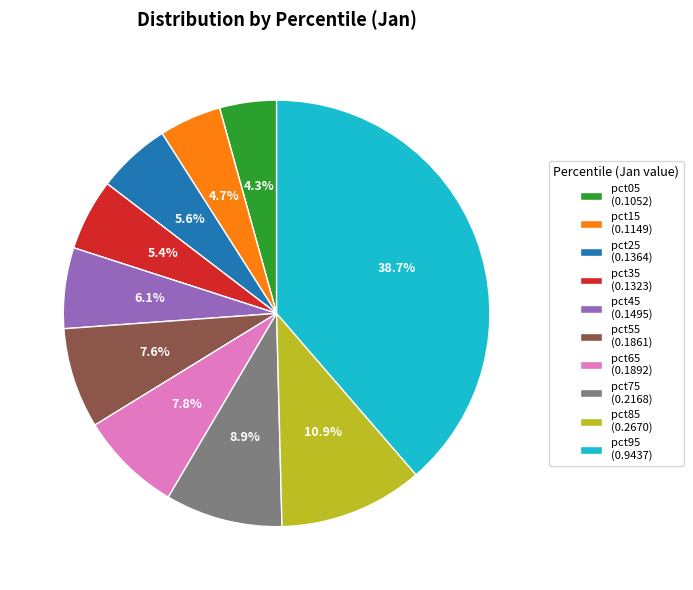

To the nearest percent, what portion does pct95 represent?

39%